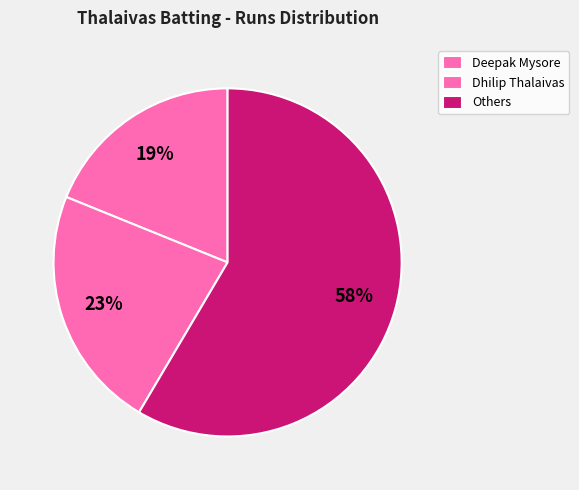

What is the smallest slice in the pie chart?

Deepak Mysore